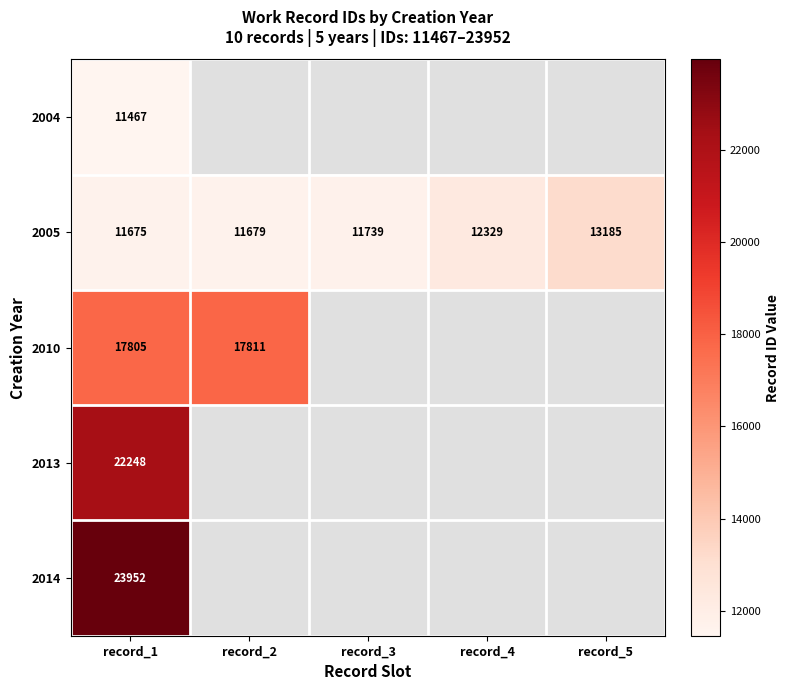

True or false: 2013 has a value of 6760.3 at record_1.

False